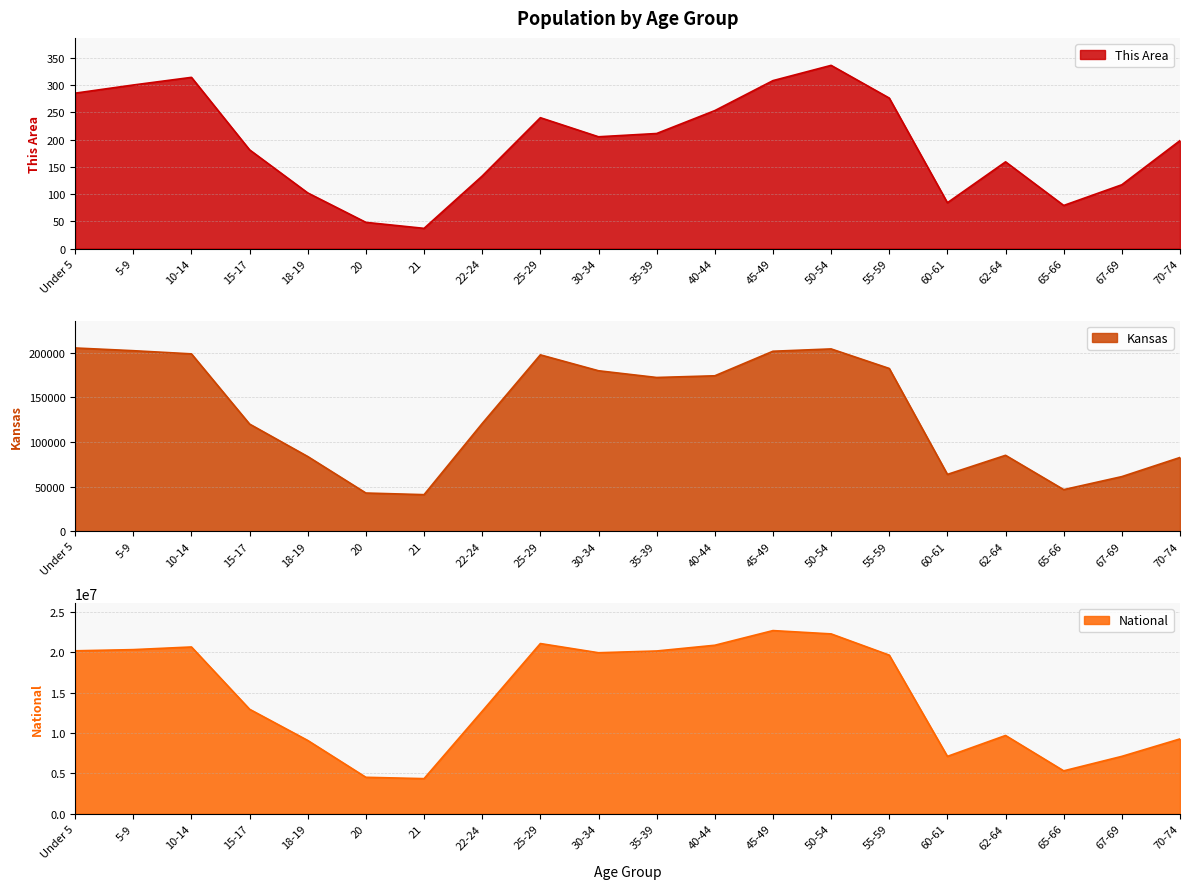

How many interior local valleys does the National series have?

4